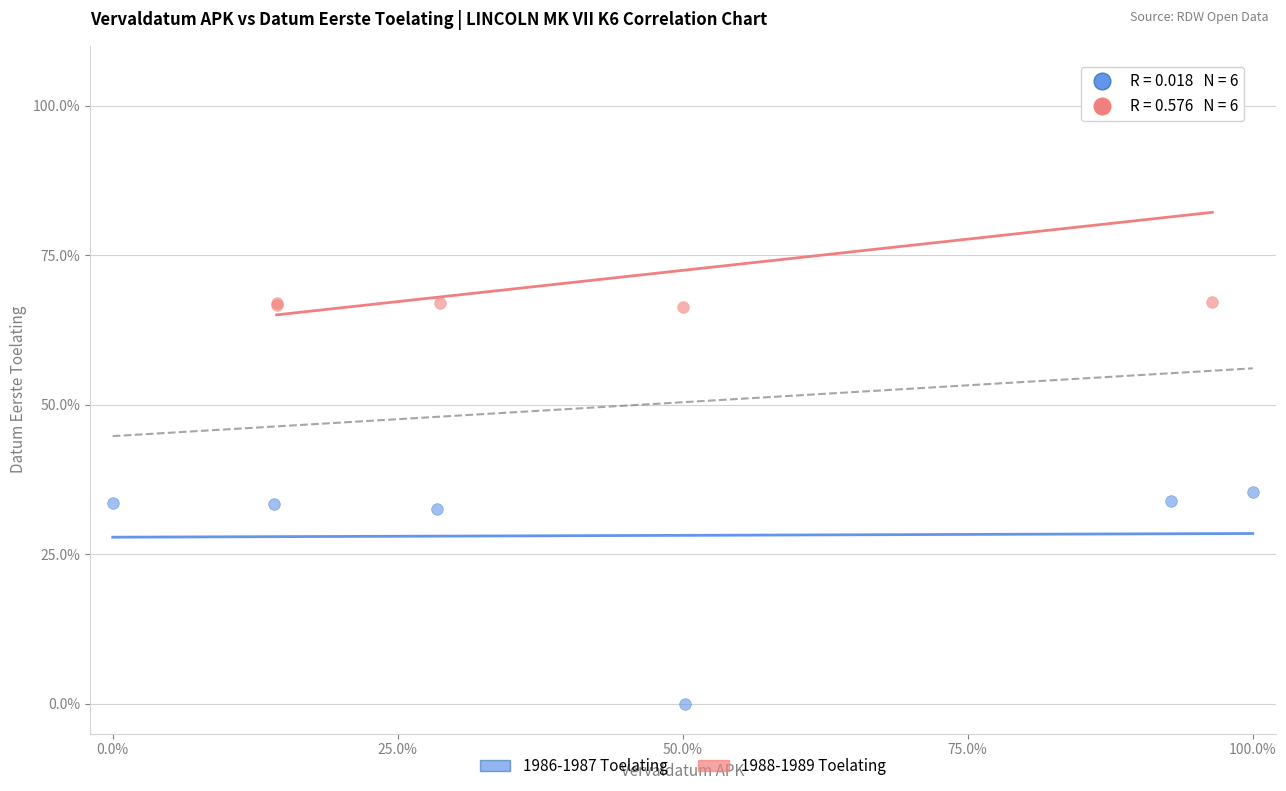

Which series reaches the minimum Y coordinate?

1986-1987 Toelating